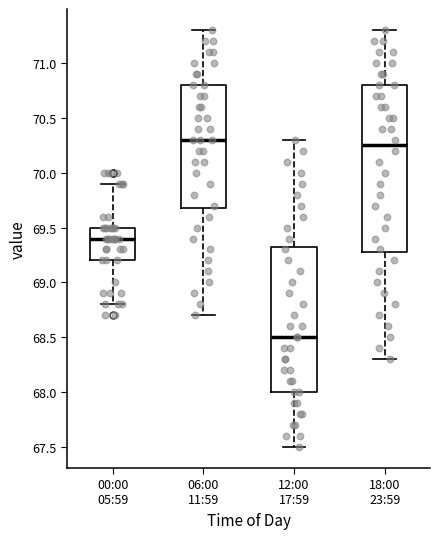

Reading left to right, read every box against the y-axis: the position of its median line, the range the box covers, and the ends of its whiskers. The values are not printed on the chart, so give them approximately, as read against the axis.

00:00 05:59: median 69.40, box 69.20 to 69.50, whiskers 68.80 to 69.90
06:00 11:59: median 70.30, box 69.70 to 70.80, whiskers 68.70 to 71.30
12:00 17:59: median 68.50, box 68.00 to 69.35, whiskers 67.50 to 70.30
18:00 23:59: median 70.25, box 69.30 to 70.80, whiskers 68.30 to 71.30